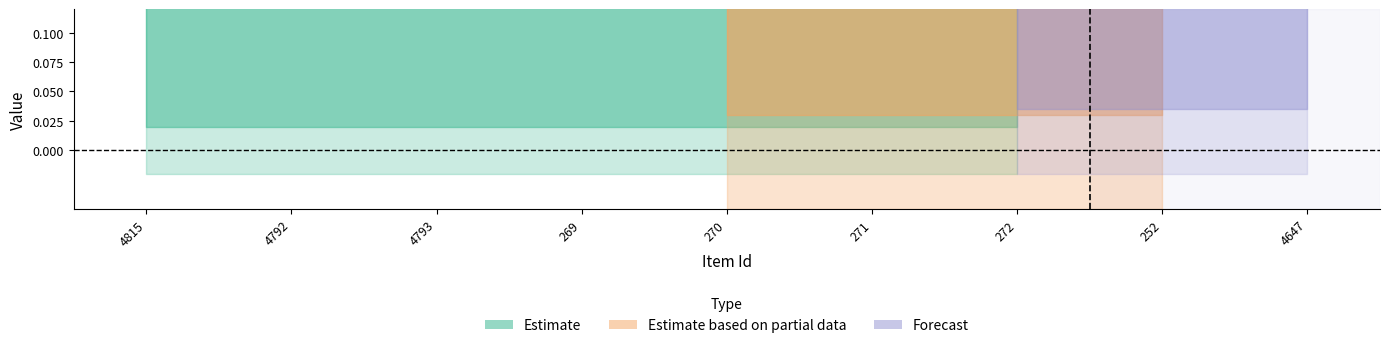

Rank the categories by public value from highest to lowest.

4815, 4792, 4793, 269, 270, 271, 272, 252, 4647